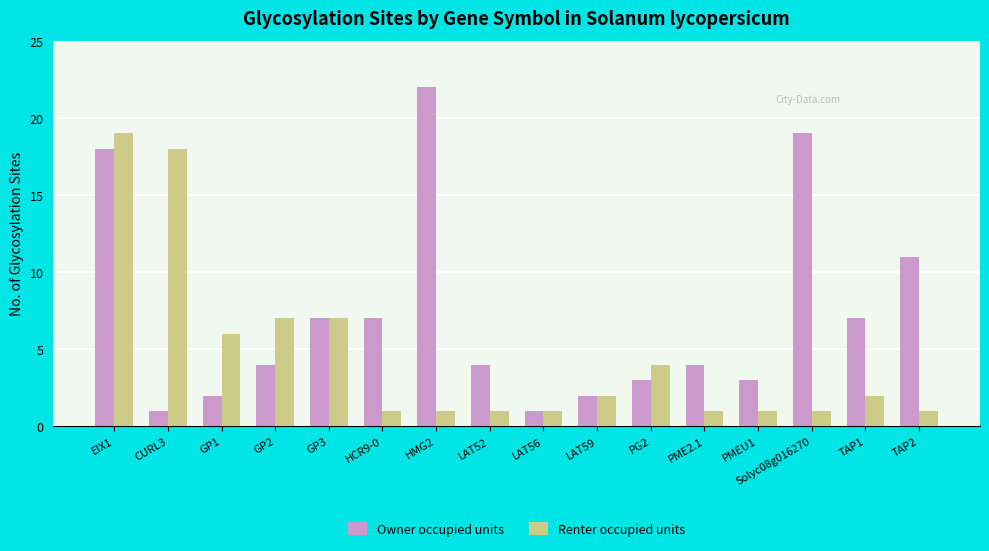

At which label does Renter occupied units first exceed 2?

EIX1